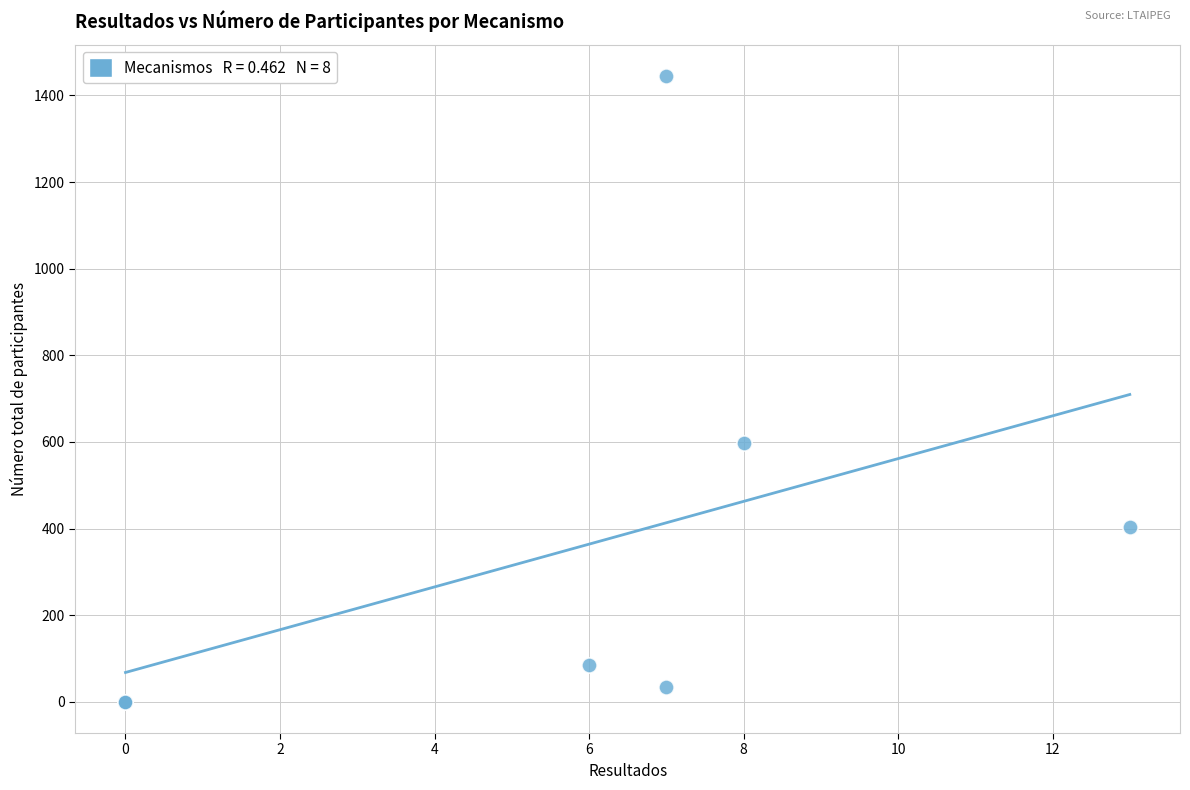

What Y value in the scatter plot is closest to 722?

597